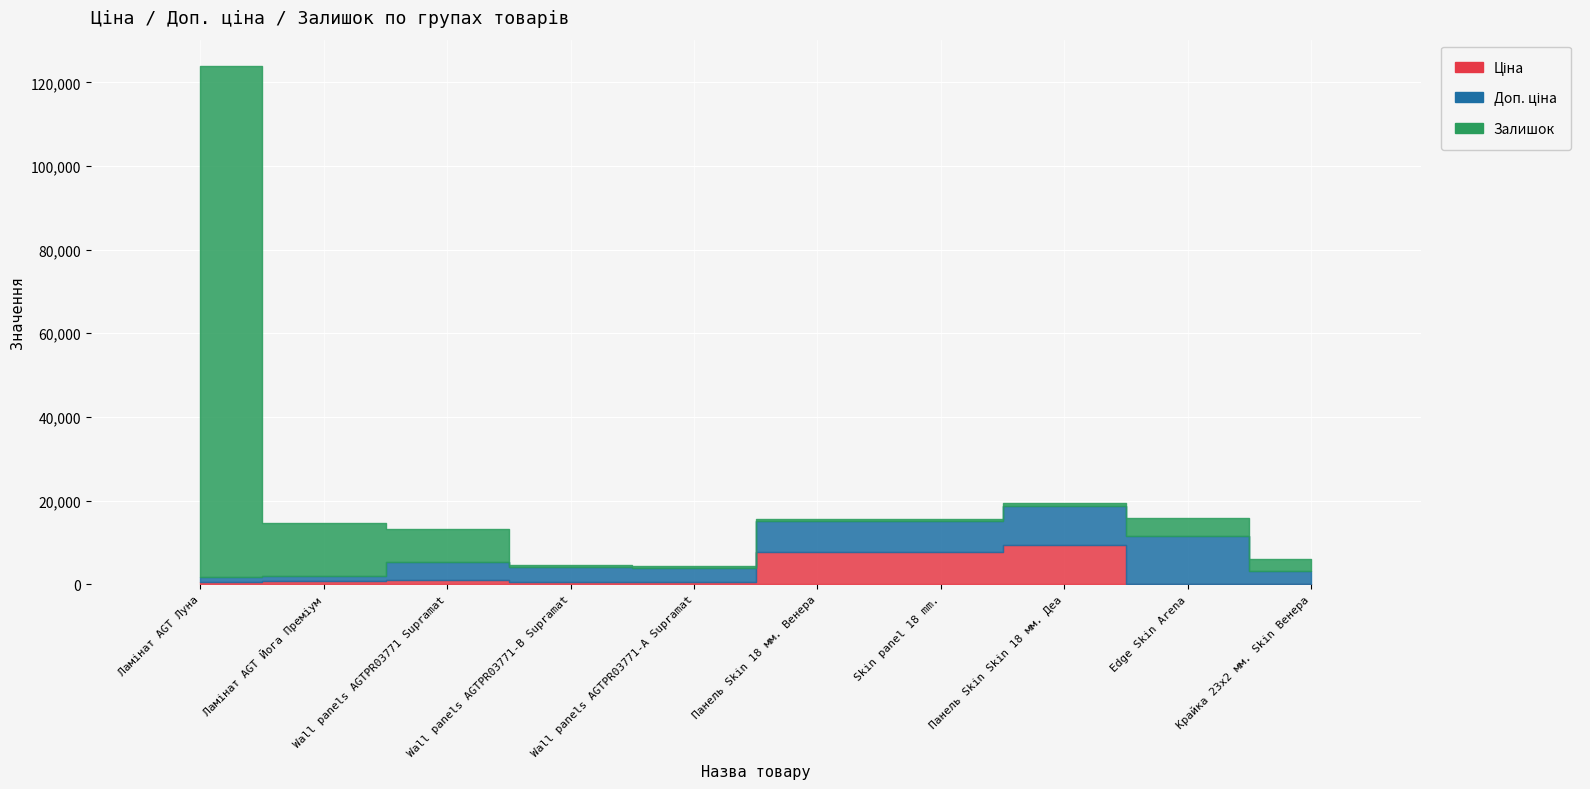

At Панель Skin 18 мм. Венера, list the series in order from largest to smallest.

Ціна, Доп. ціна, Залишок